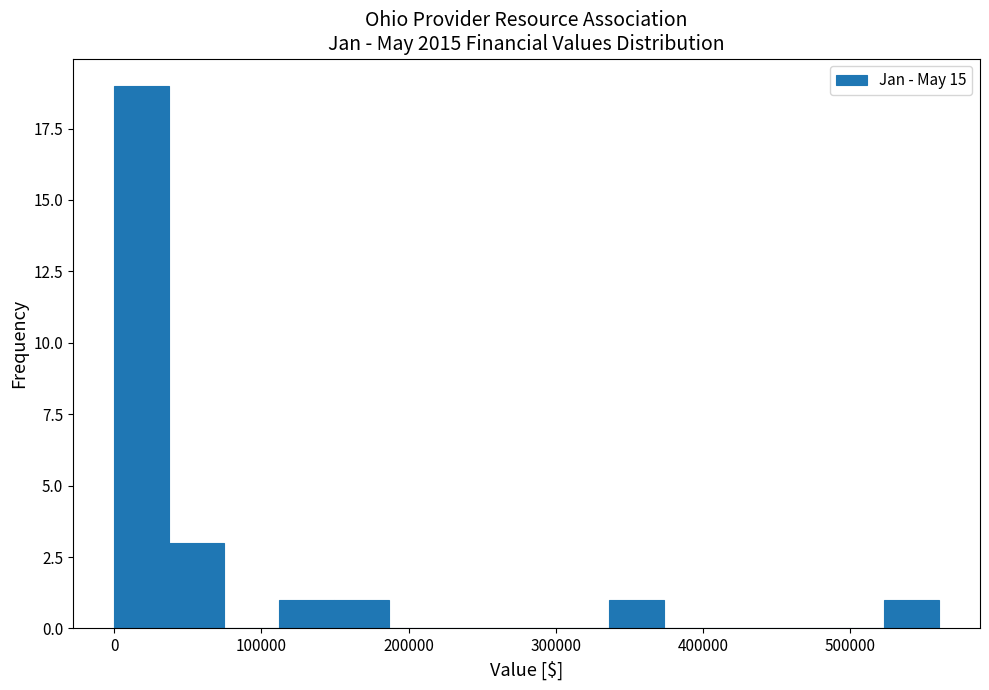

Around what value on the x-axis is the tallest bar? Give the approximate position of its centre, as read against the axis.

20000